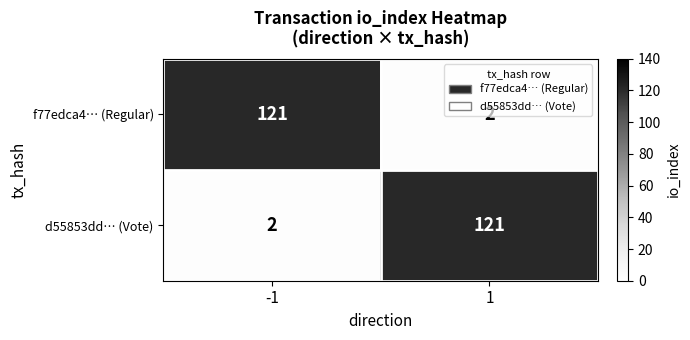

What is the maximum value for d55853dd… (Vote)?

121